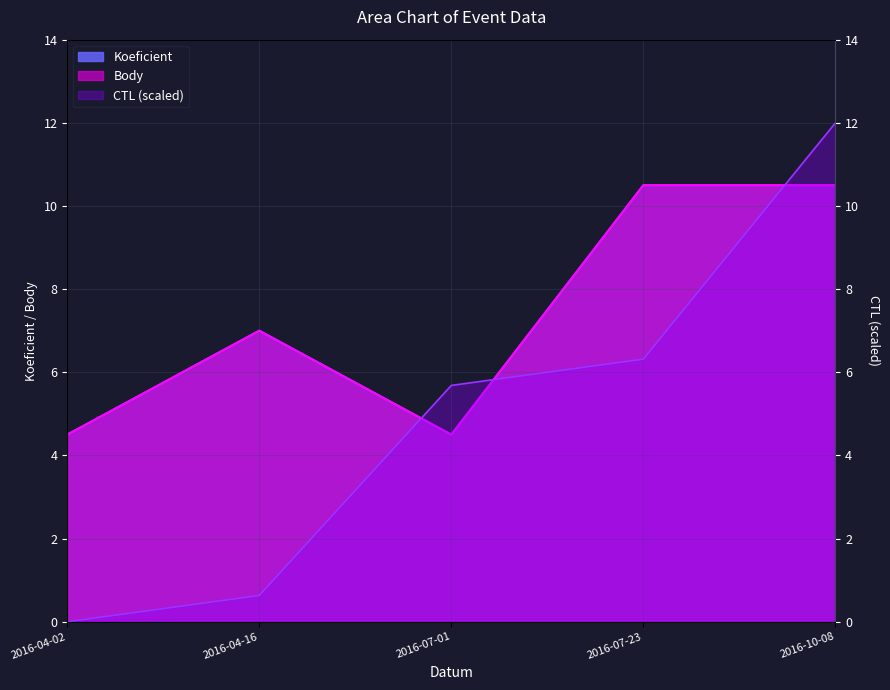

Does the chart display data point markers on the line(s)?

No